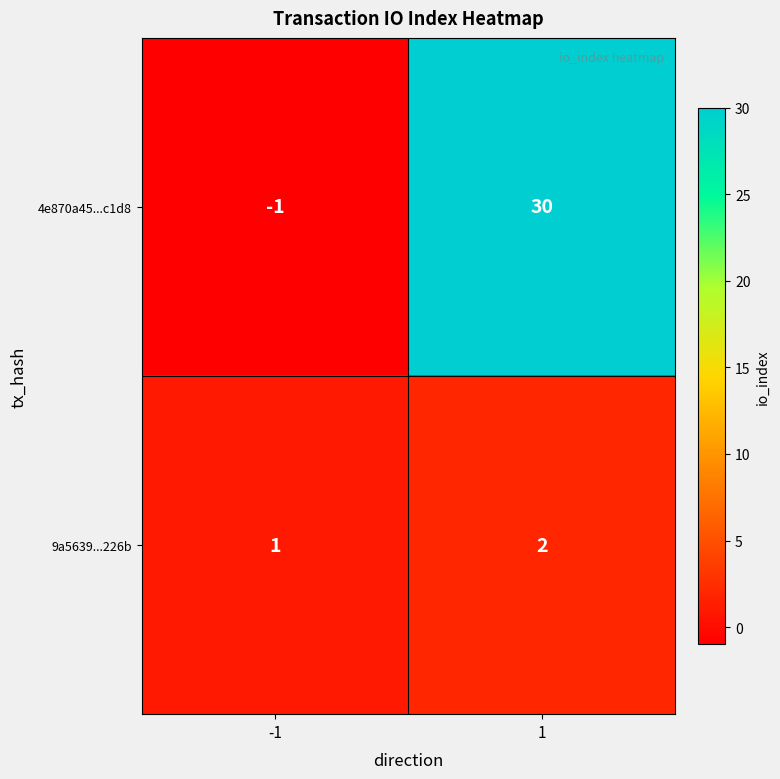

List the labels in order of 9a5639...226b value, largest first.

1, -1